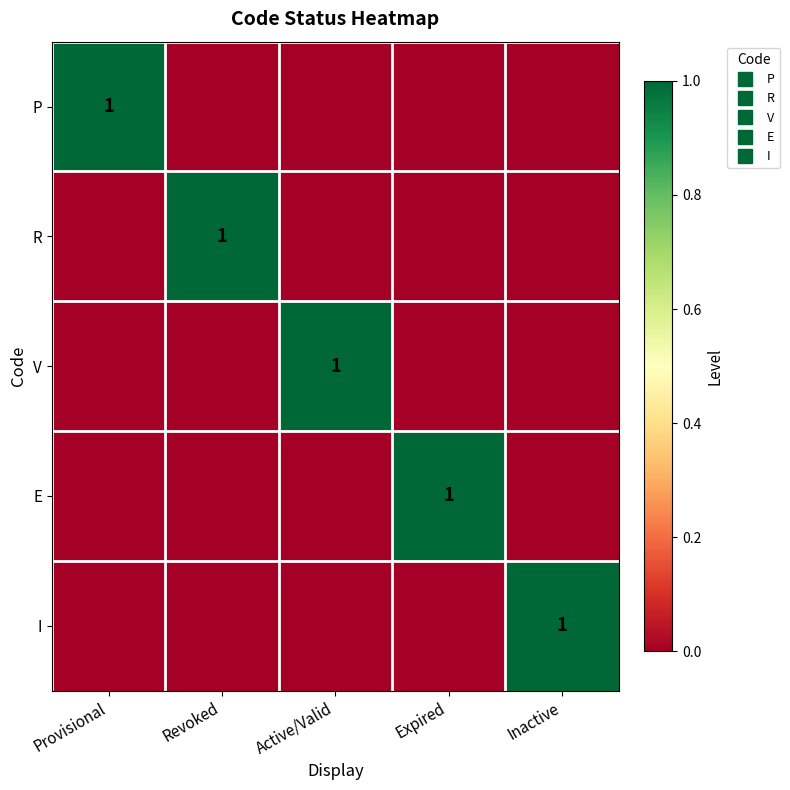

What is the difference between the P values at Expired and Provisional?

1